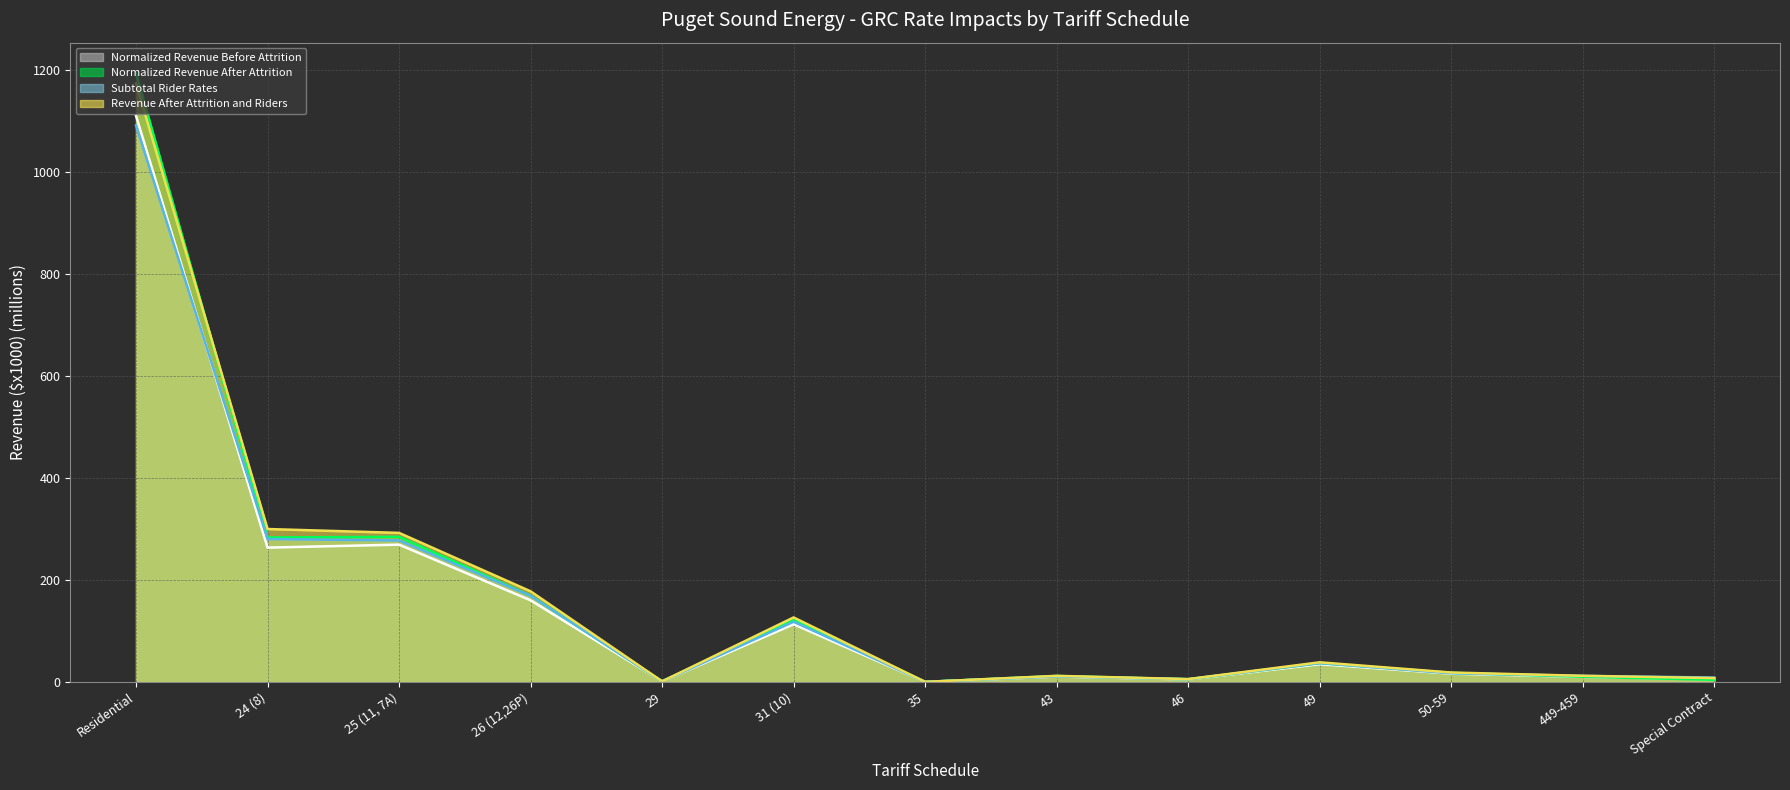

What is the lowest value of the Subtotal Rider Rates (line) series?

0.2